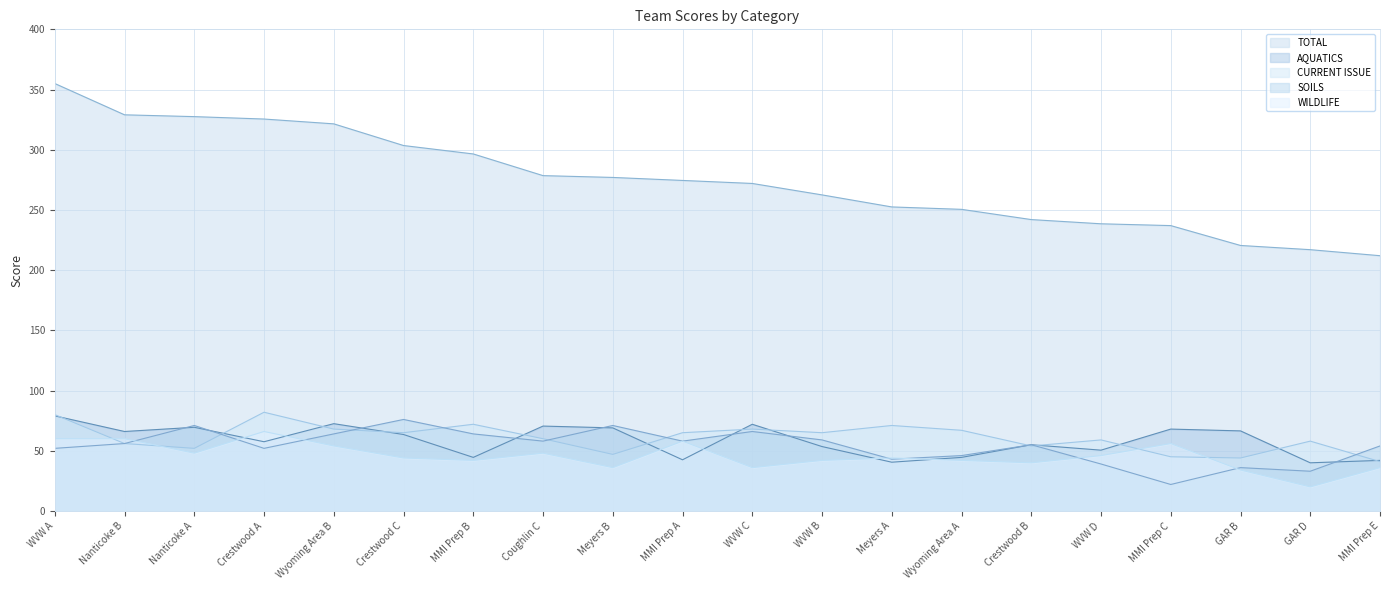

At which category does SOILS reach its first local peak?

Nanticoke A